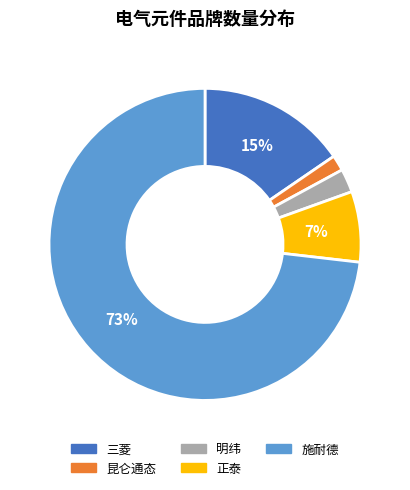

Between 施耐德 and 明纬, which is larger?

施耐德